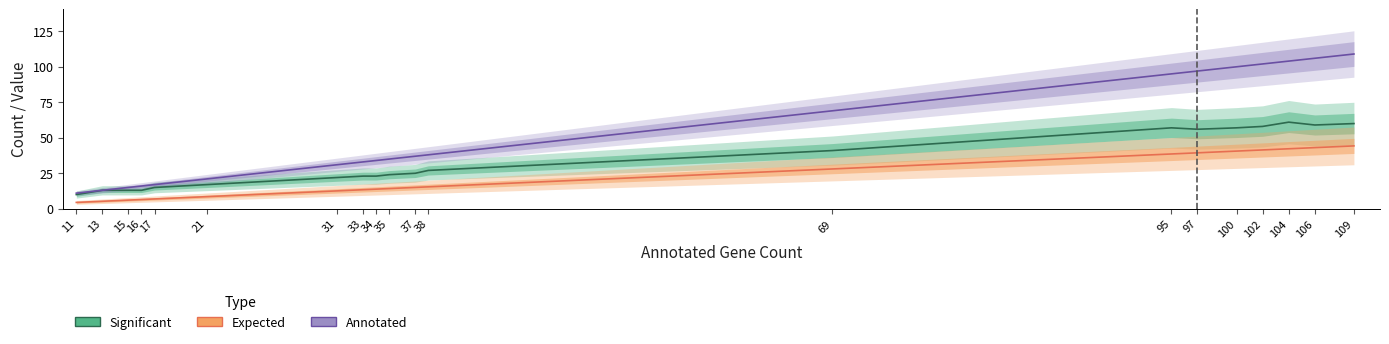

What is the total value across all series at 31?

65.6